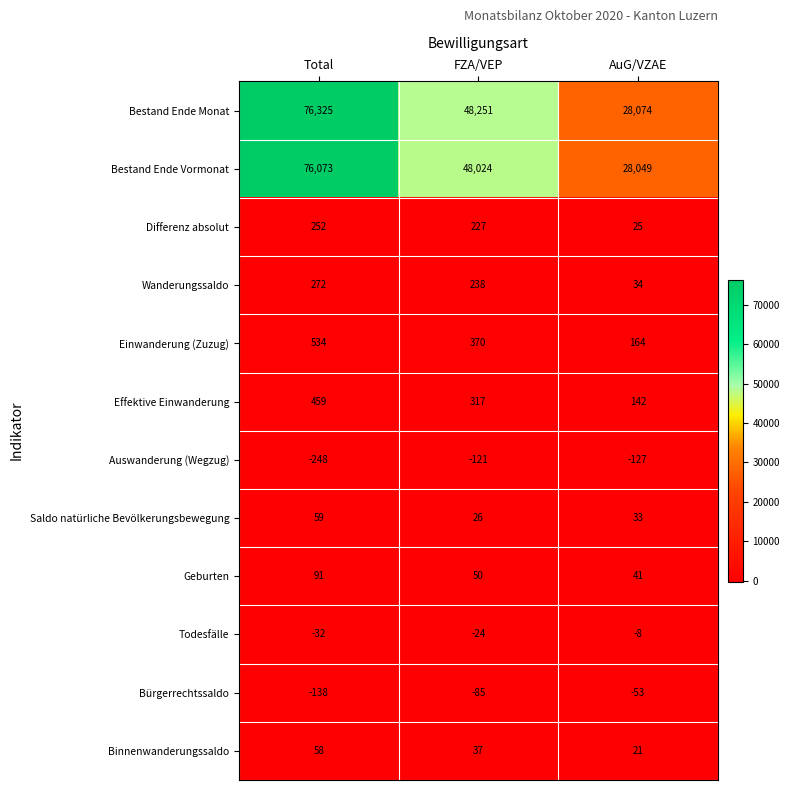

True or false: Bürgerrechtssaldo has a value of -29 at Total.

False